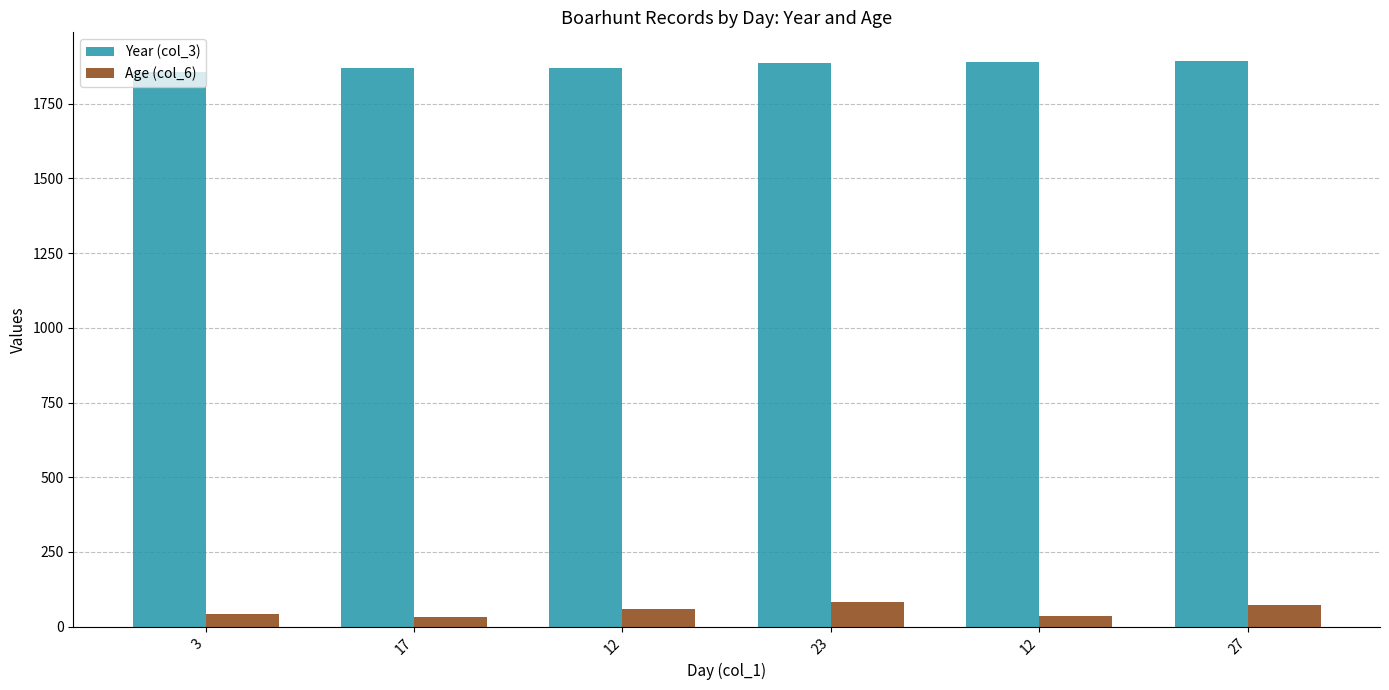

What is the sum of the Age (col_6) values at 12 and 3?

101